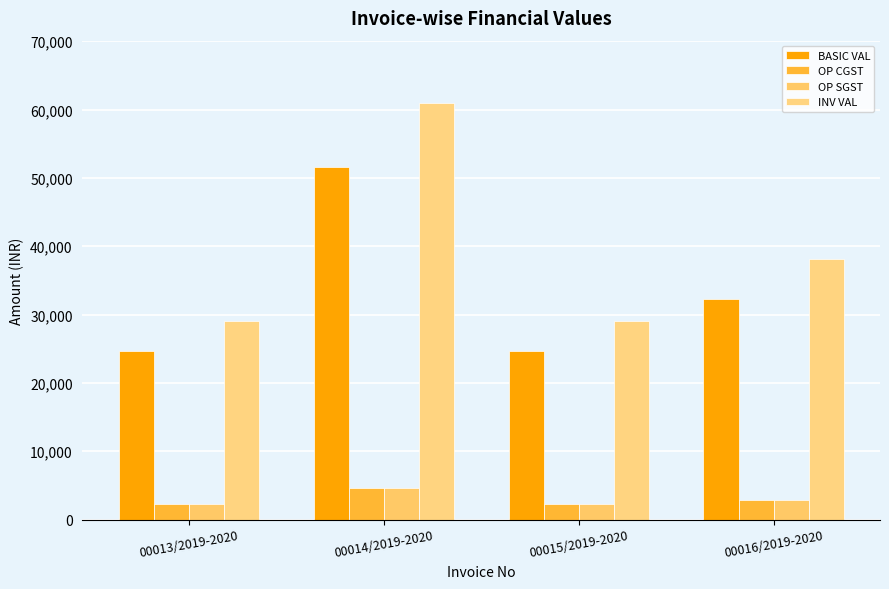

Which label corresponds to the largest value in the chart?

00014/2019-2020